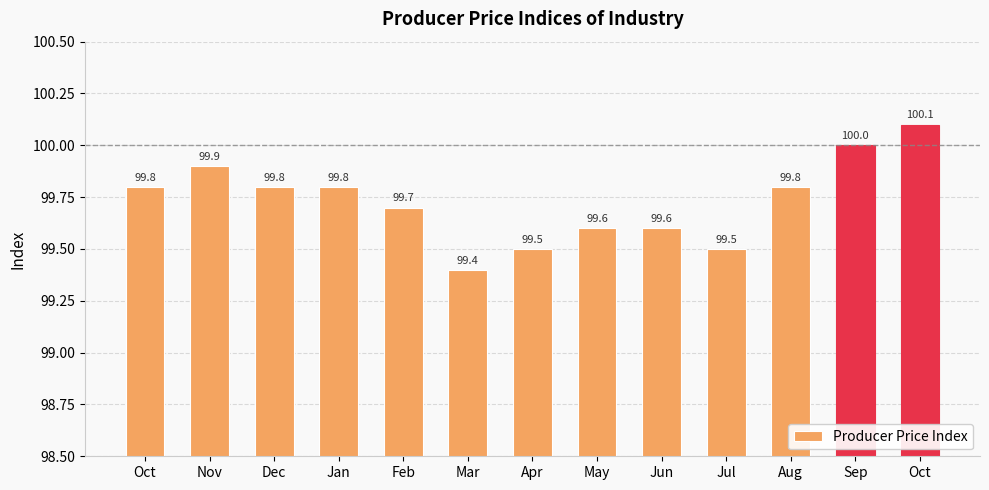

Which category has the highest value across all series?

Oct